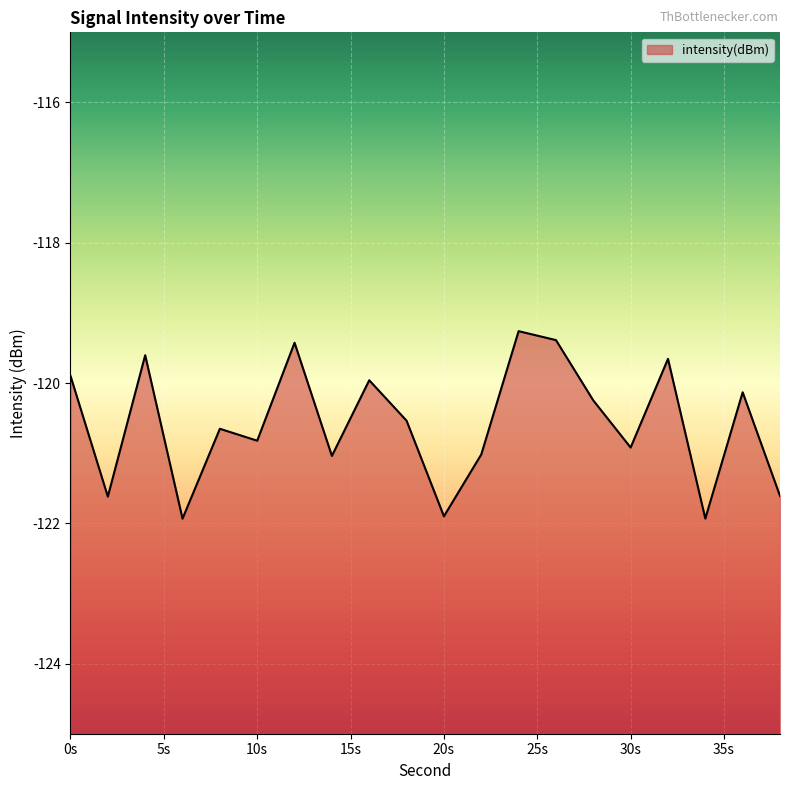

At which category does the data reach its first local valley?

2